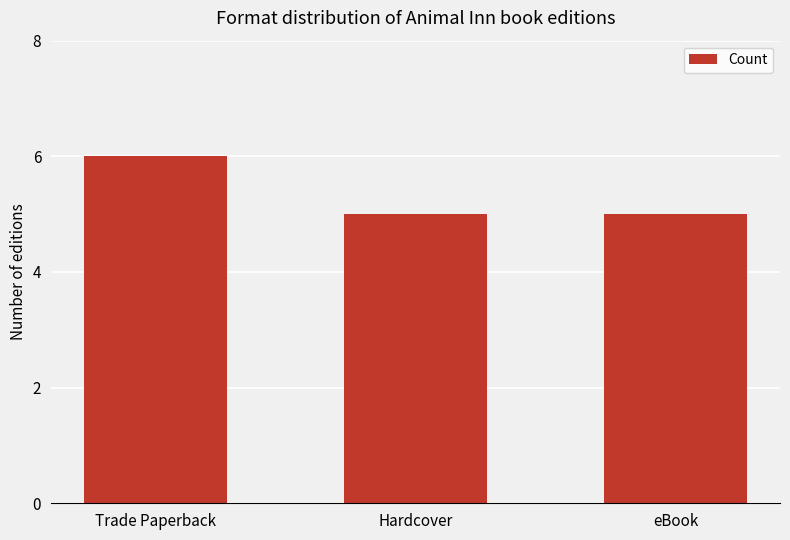

Does the chart contain stacked bars?

No